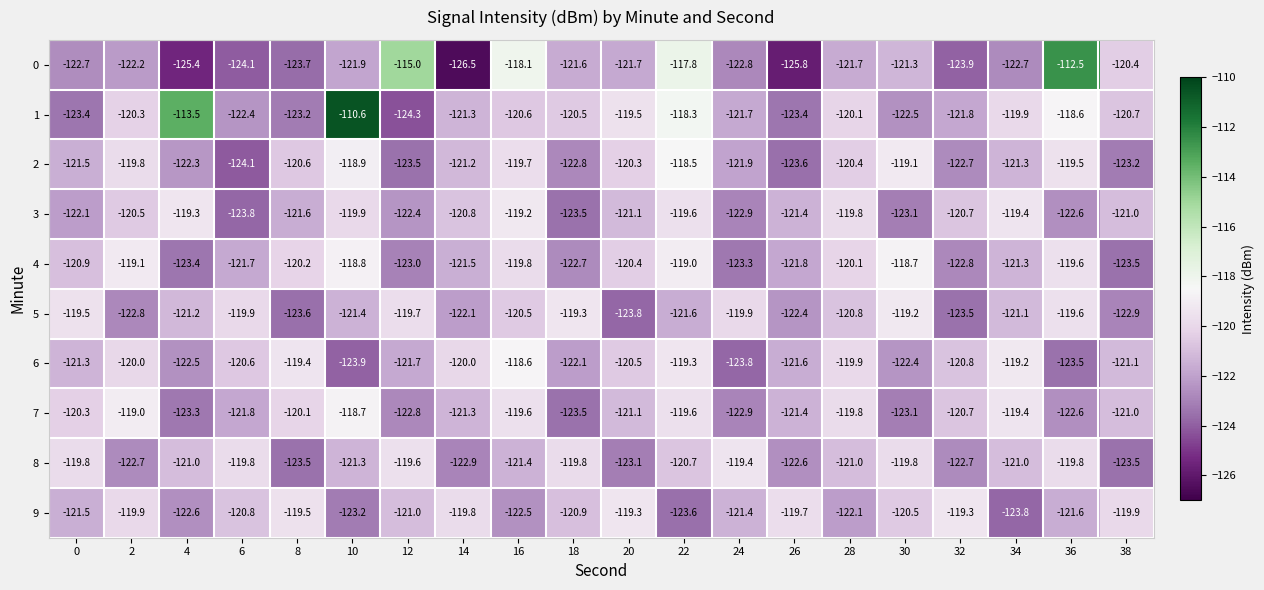

Rank the series at 16 from lowest to highest value.

9, 8, 1, 5, 4, 2, 7, 3, 6, 0